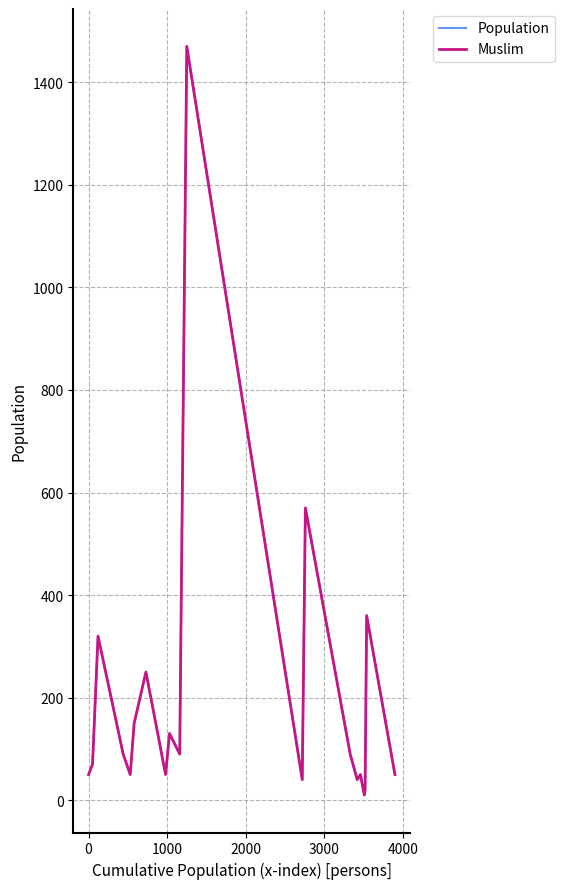

Does the chart display data point markers on the line(s)?

No